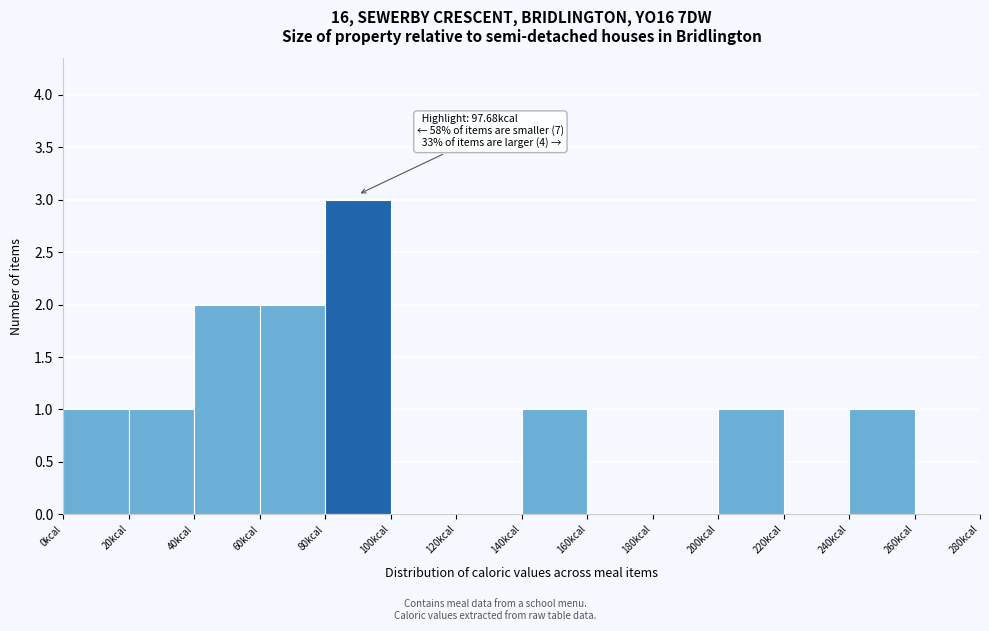

Which range on the x-axis has the tallest bar?

80 to 100